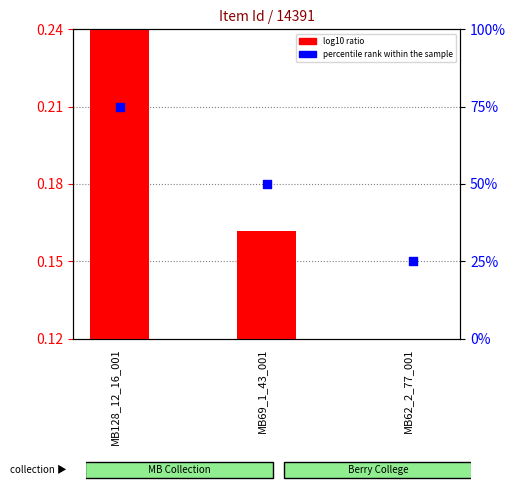

Which series contains the lowest Y value?

log10 ratio